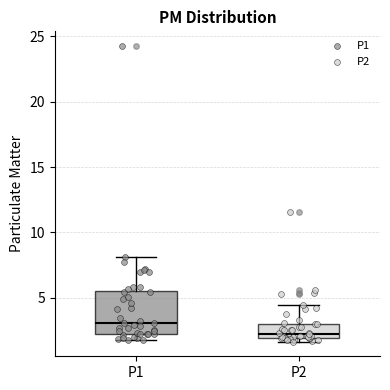

Which box is the tallest, from its lower edge to its upper edge?

P1